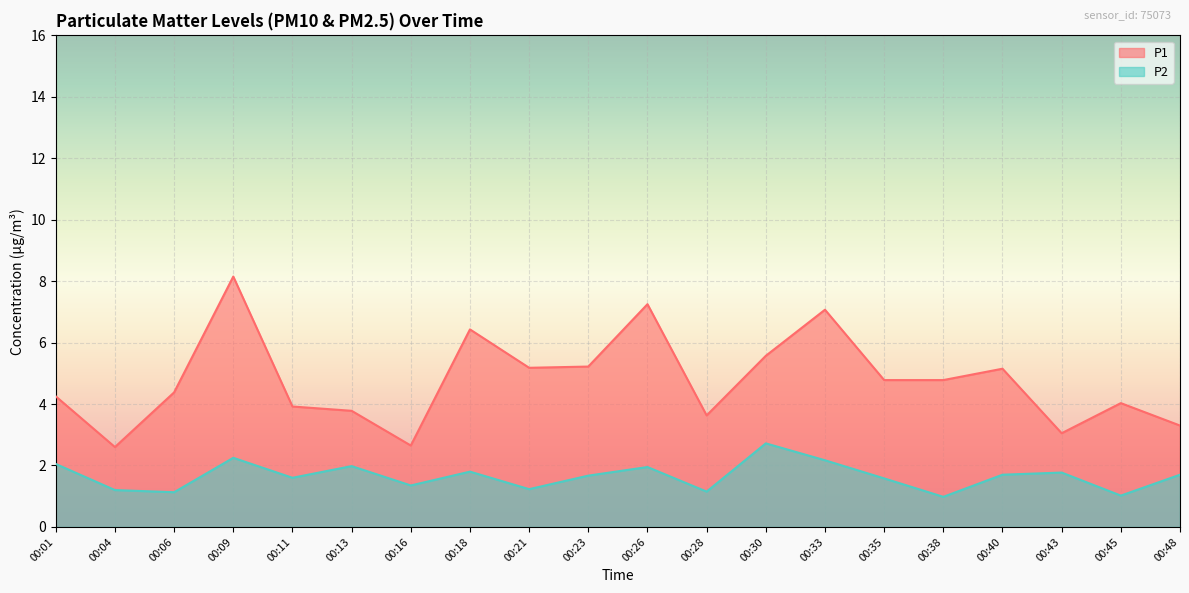

Rank the series by their average value, from lowest to highest.

P2, P1